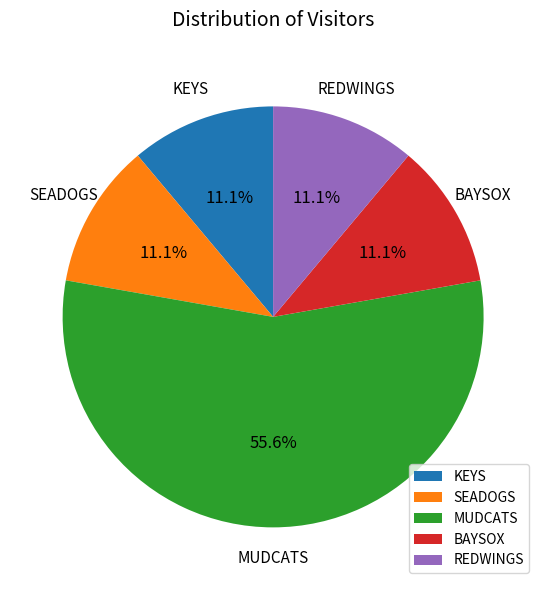

Between MUDCATS and REDWINGS, which is larger?

MUDCATS